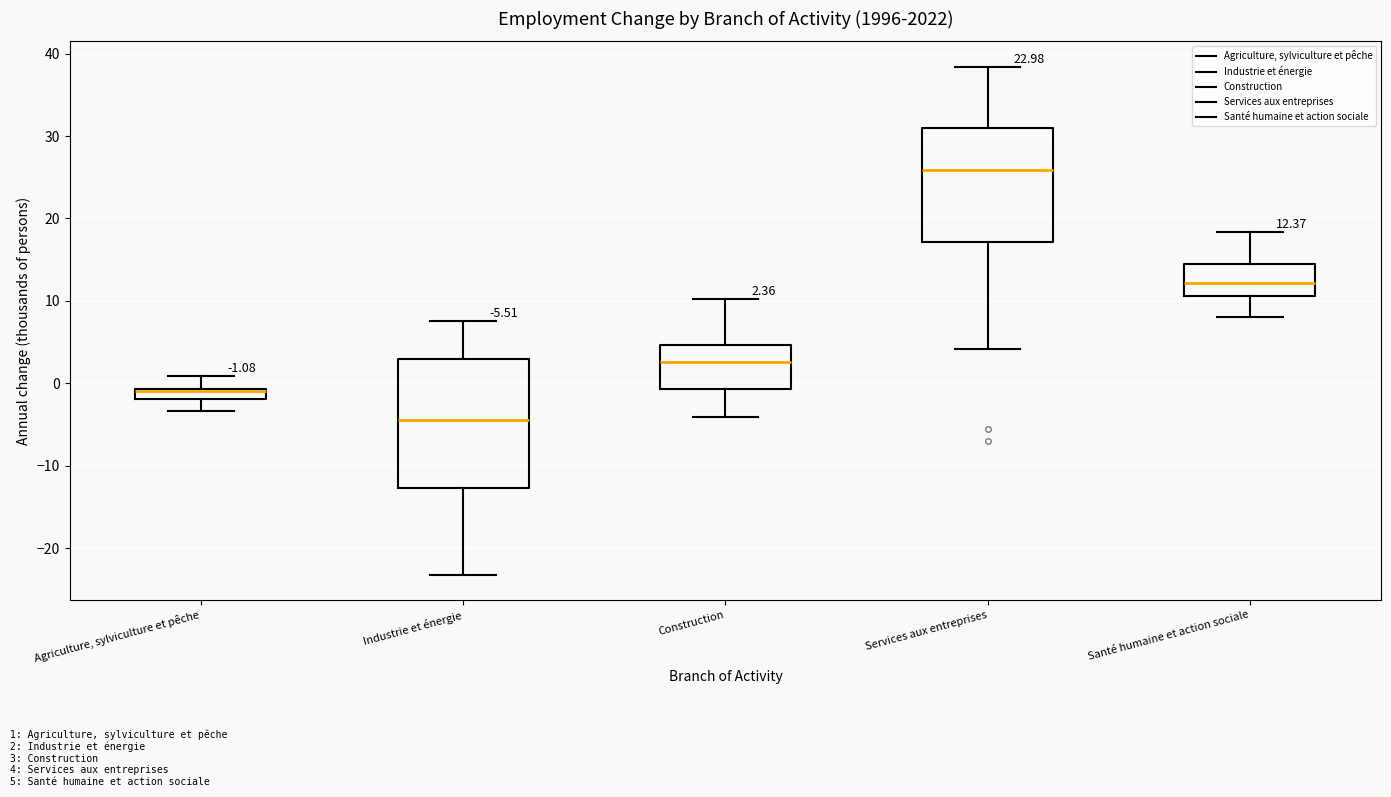

Which box is the tallest, from its lower edge to its upper edge?

Industrie et énergie